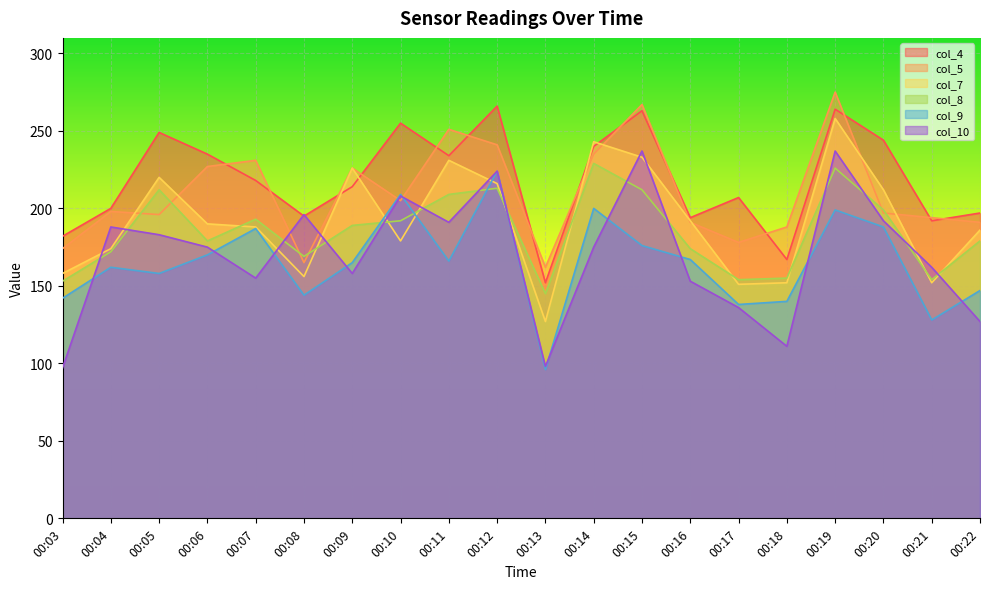

True or false: col_5 has more than 1 interior local peaks.

True